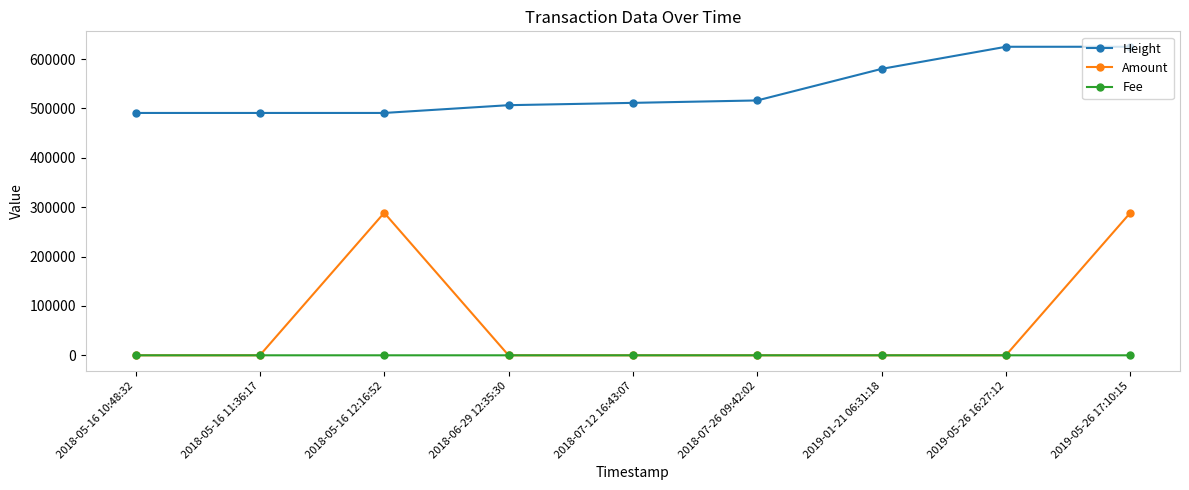

What position from the right is 2018-05-16 11:36:17?

8